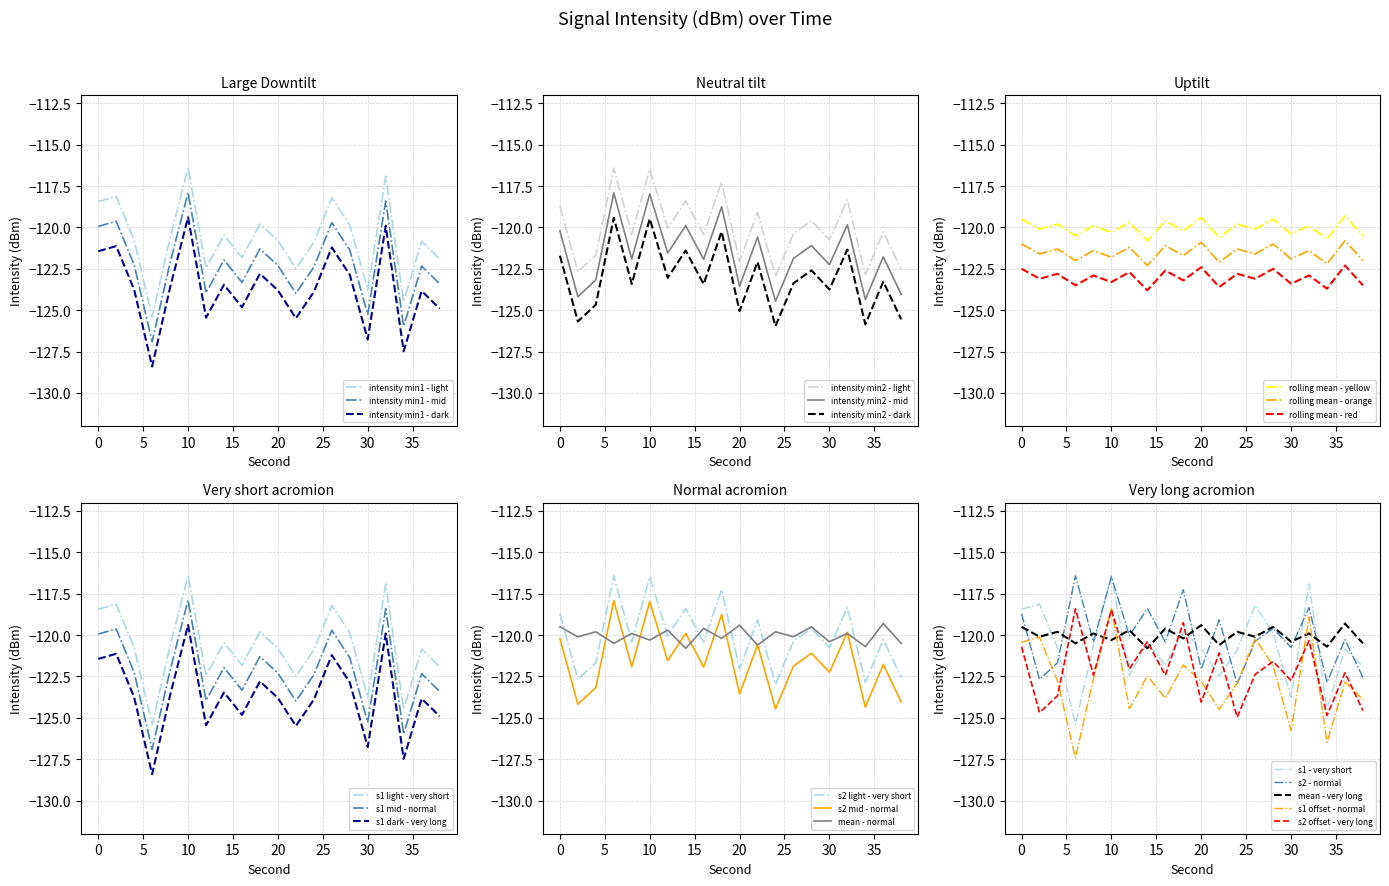

How many values in the intensity(dBm) min2 series are below -120?

12